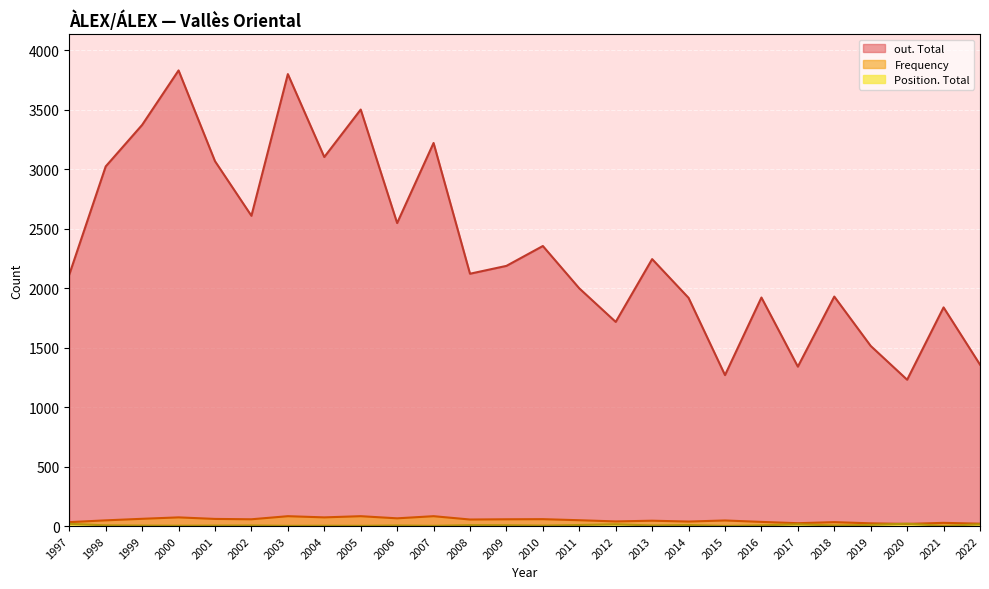

What are all the series names shown in the legend?

out. Total, Frequency, Position. Total